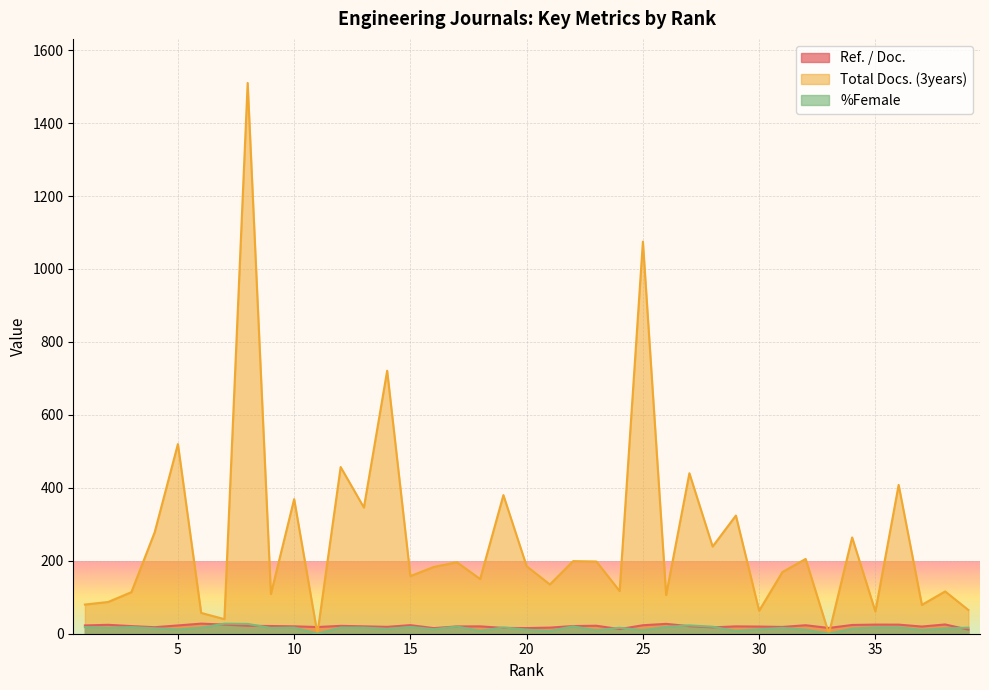

Which series has the widest spread of values?

Total Docs. (3years)